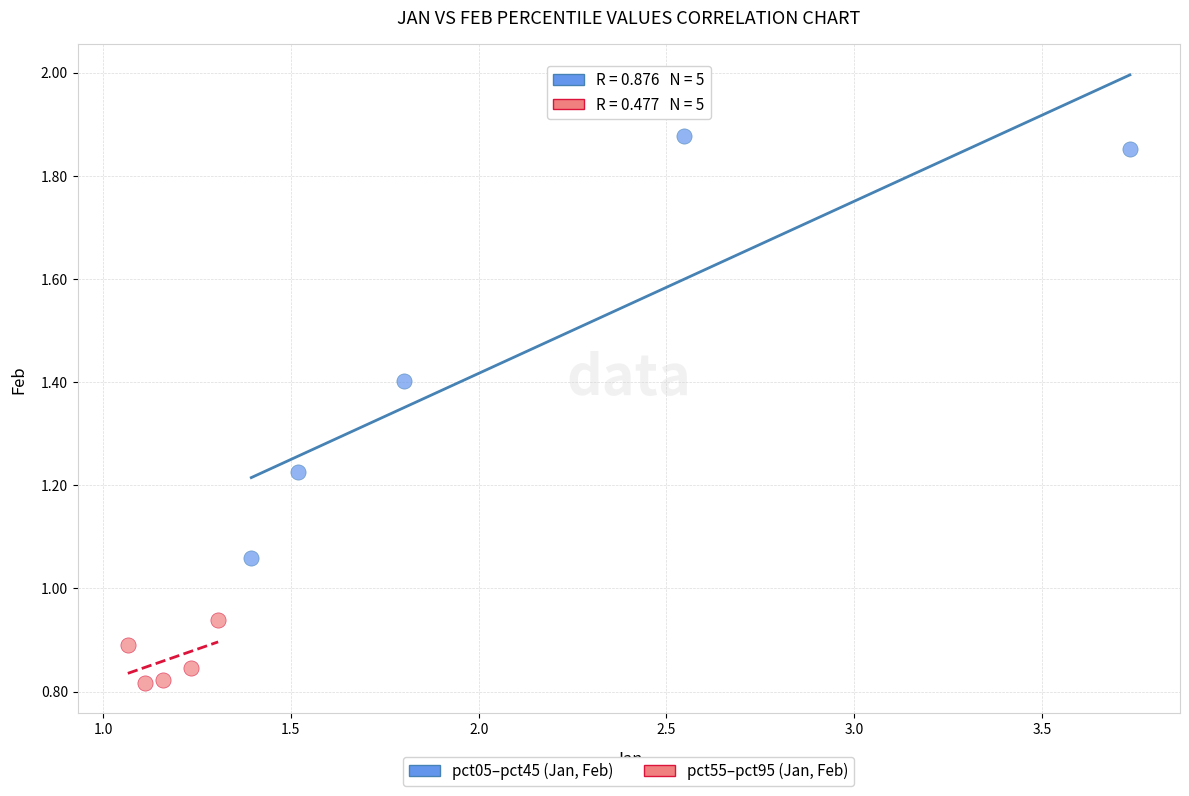

Which series contains the lowest Y value?

pct55–pct95 (Jan, Feb)